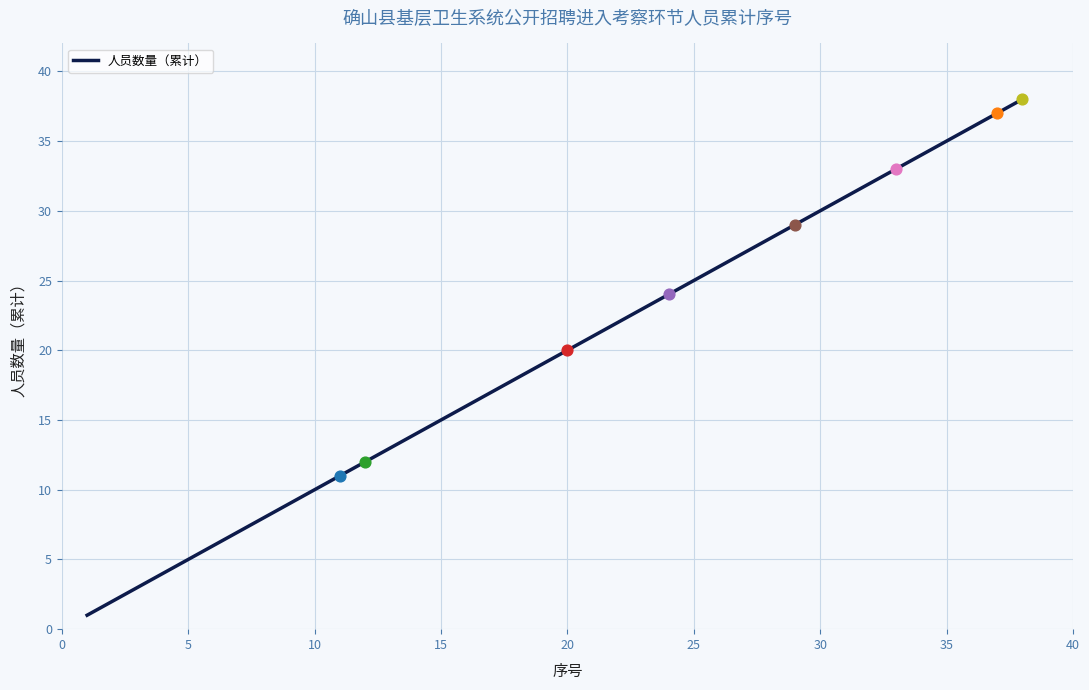

What is the difference between the maximum and minimum values?

37